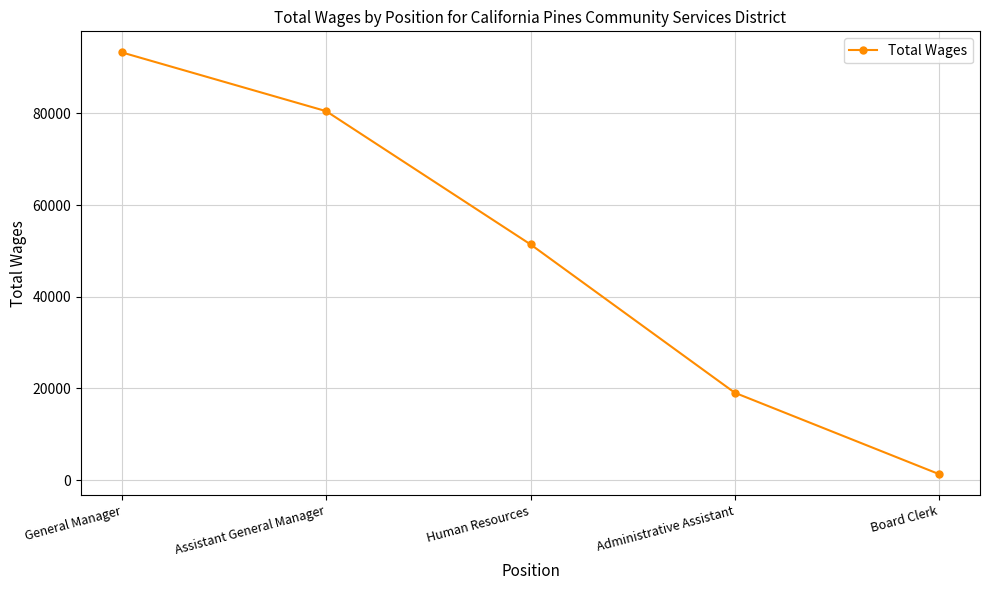

List the labels in order of value, smallest first.

Board Clerk, Administrative Assistant, Human Resources, Assistant General Manager, General Manager